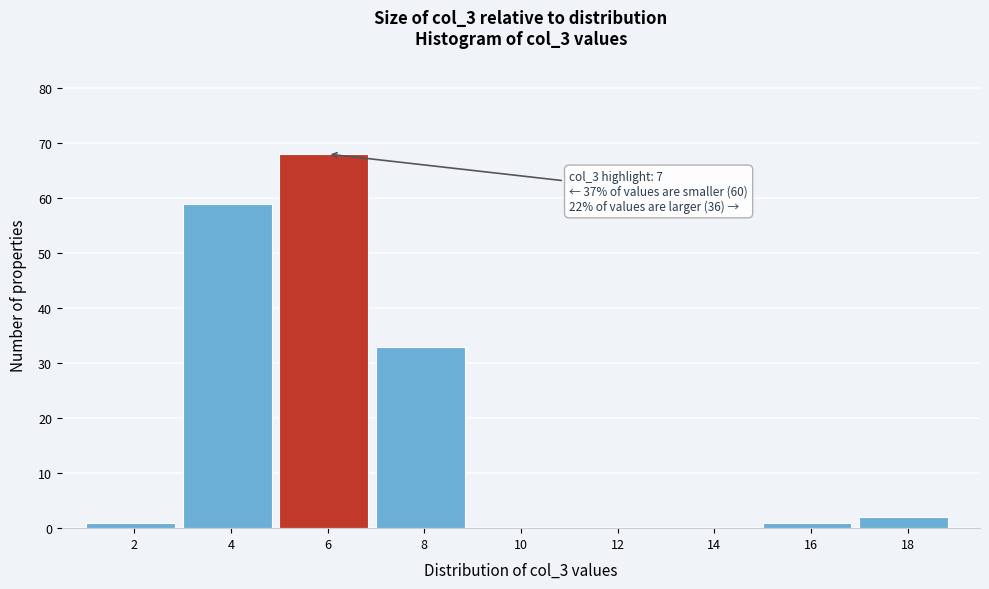

Reading left to right, extract all data points from this chart.

2=1	4=59	6=68	8=33	10=0	12=0	14=0	16=1	18=2